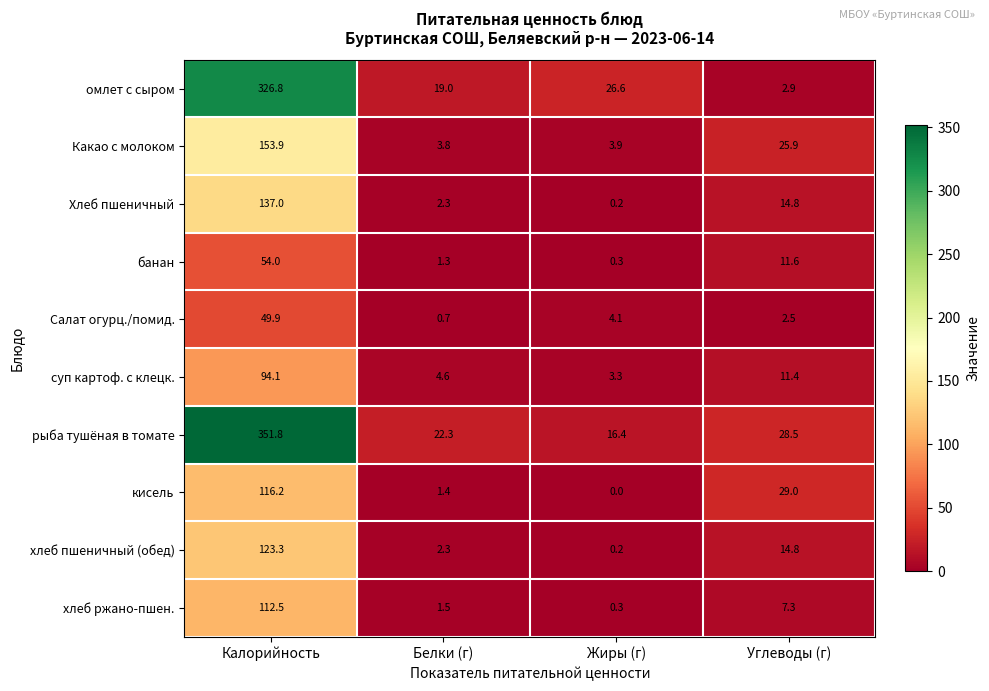

At which label is банан closest to 27?

Углеводы (г)